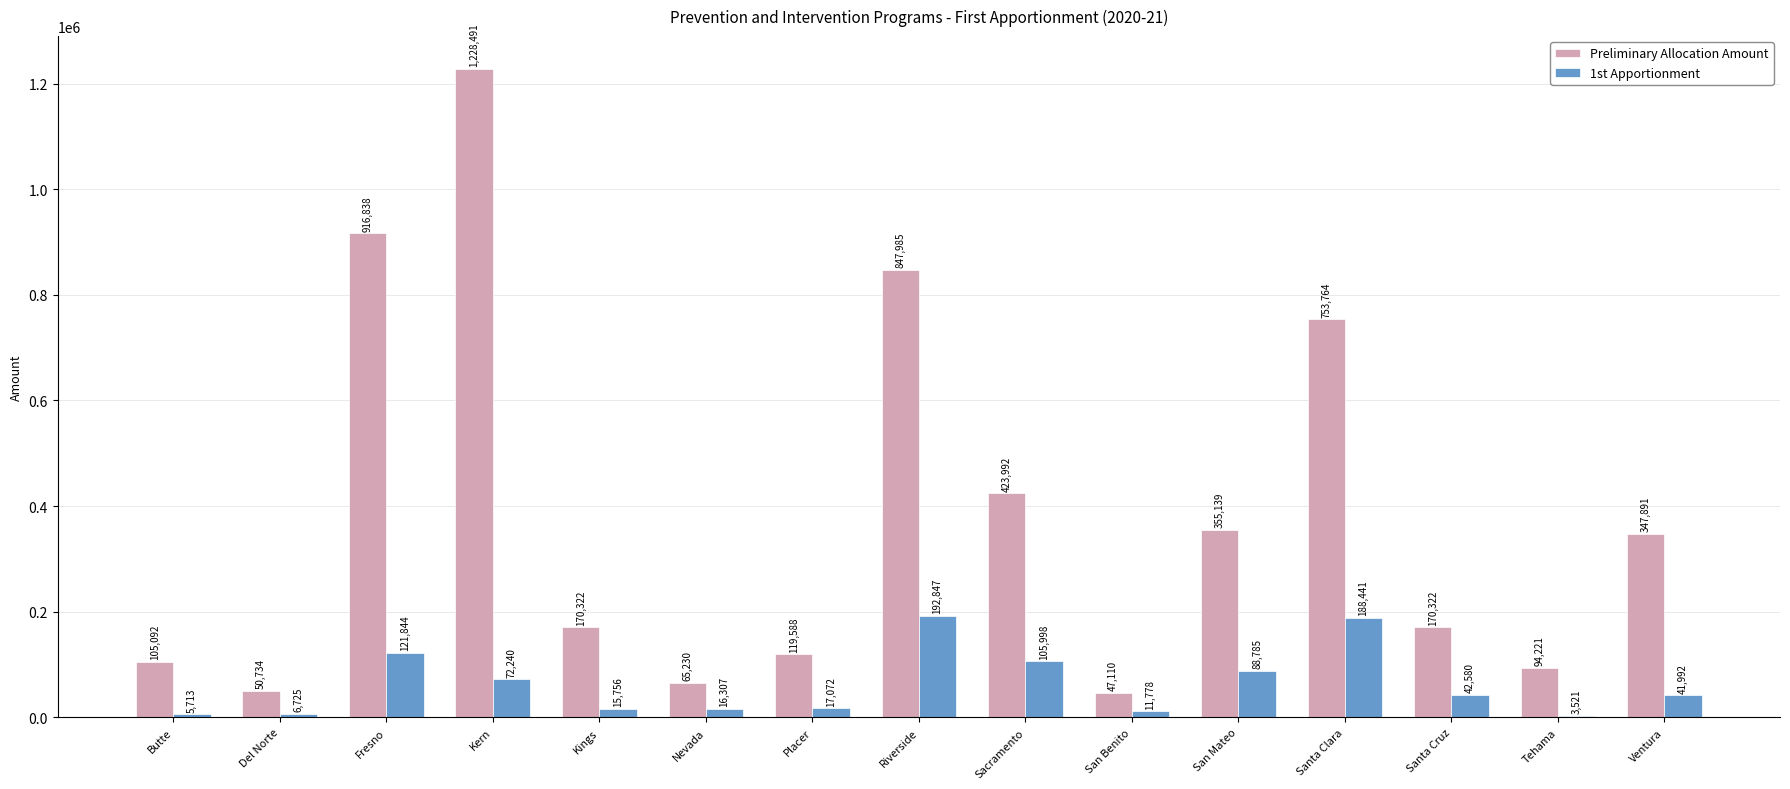

Between San Benito and Tehama, which series saw the biggest shift?

Preliminary Allocation Amount